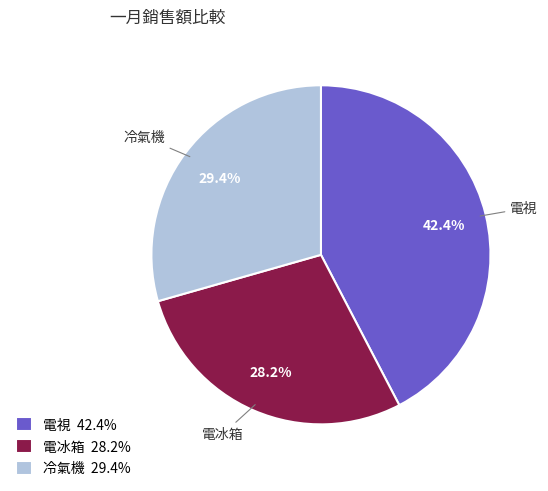

Which category has the biggest portion of the pie?

電視